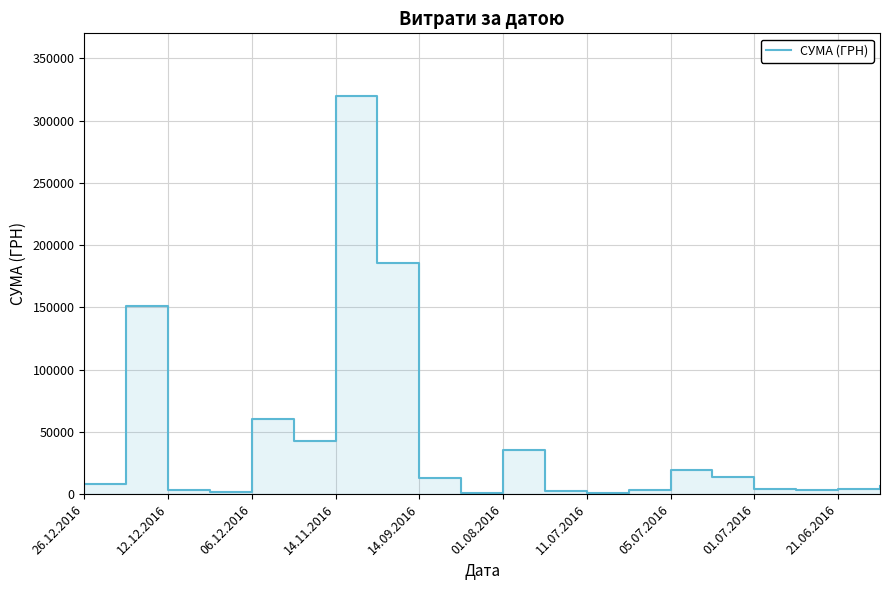

At which label is the value closest to 160285?

12.12.2016